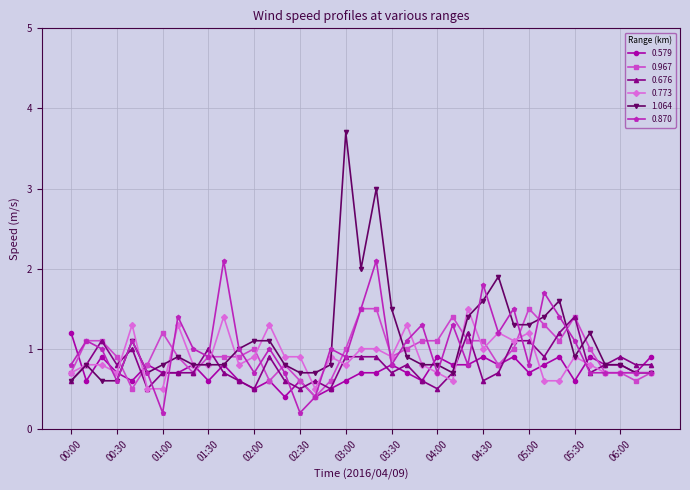

True or false: 0.579 has more than 0 points higher than both neighbors.

True